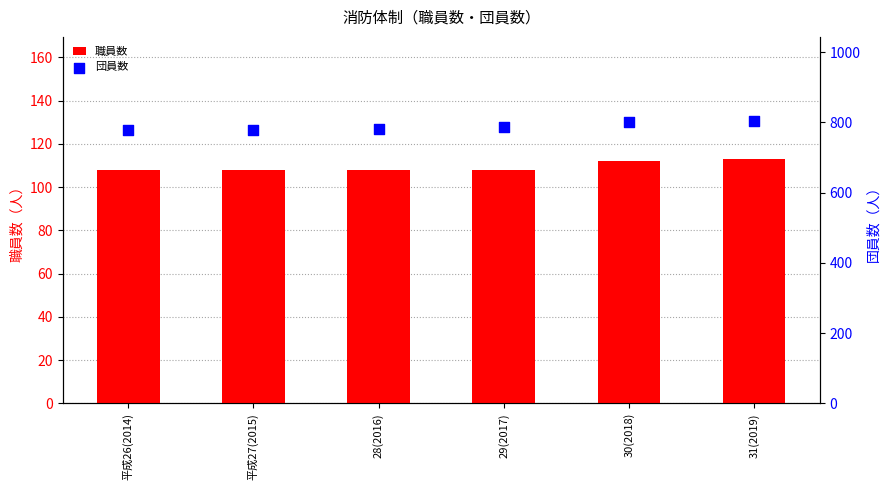

At how many categories does at least one series exceed 443?

6